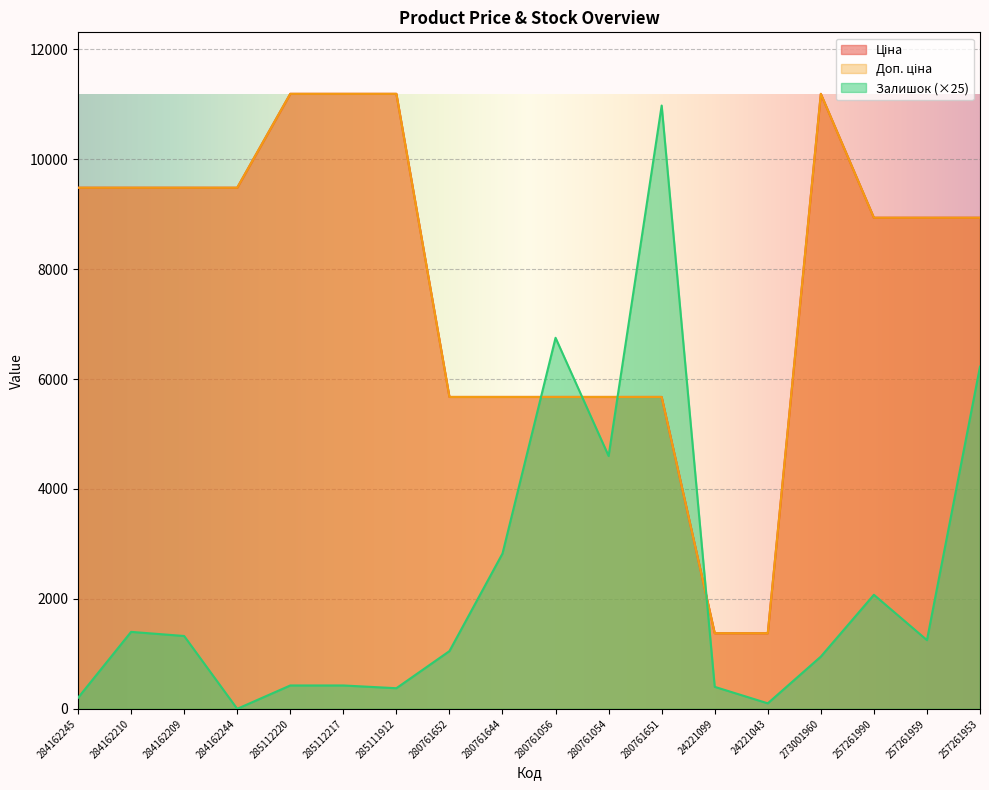

Count the number of data series in this chart.

3